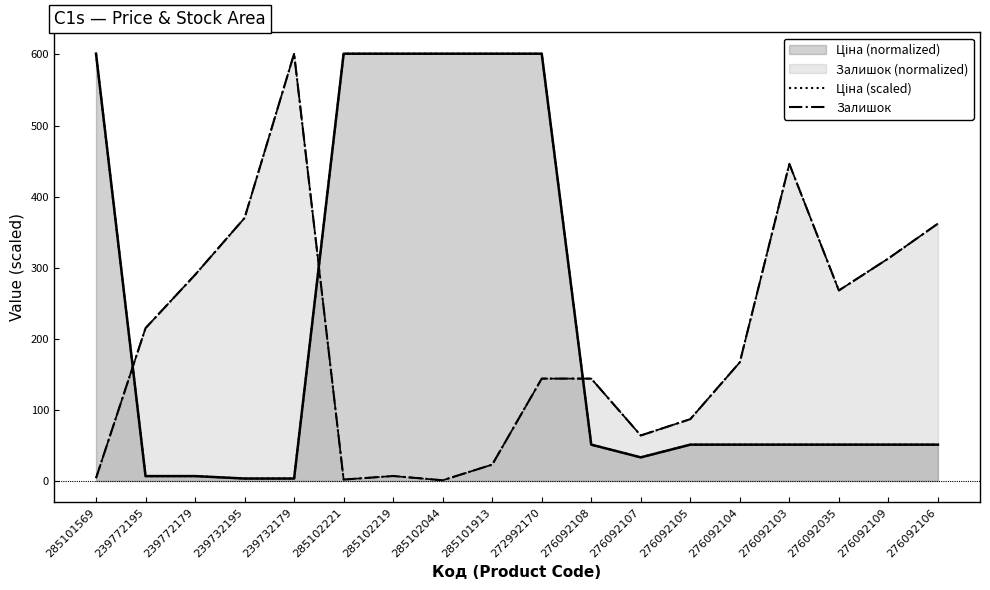

What is the smallest value displayed?

1.0